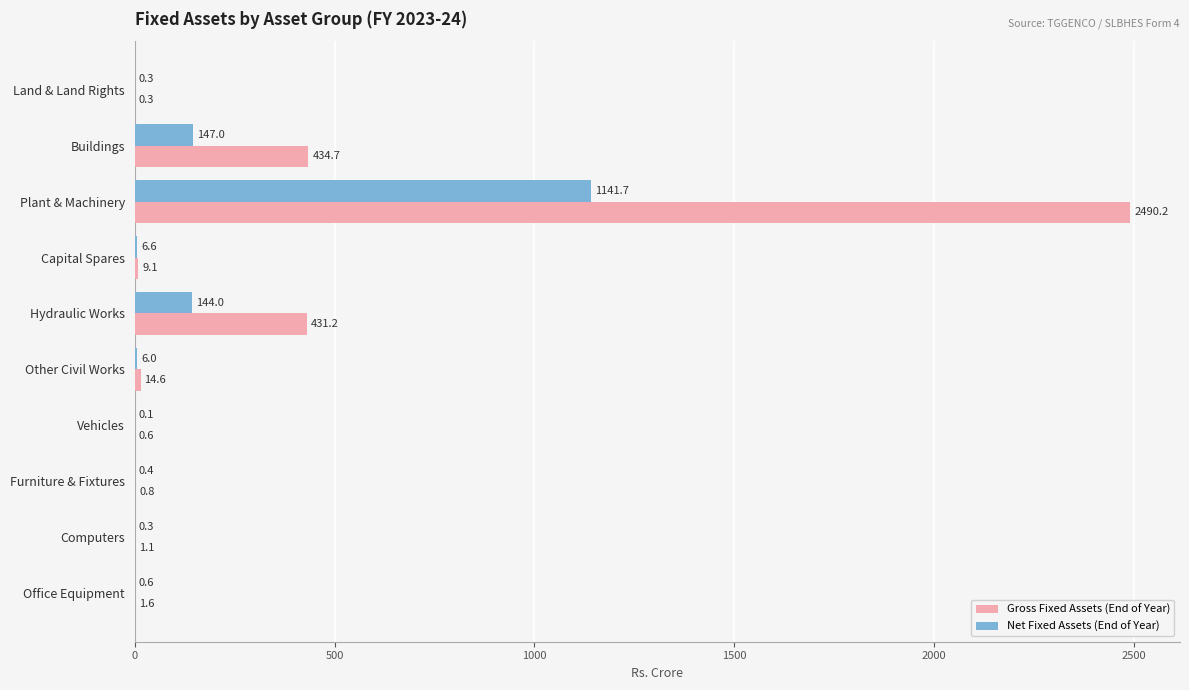

Between Furniture & Fixtures and Computers, which series saw the biggest shift?

Gross Fixed Assets (End of Year)